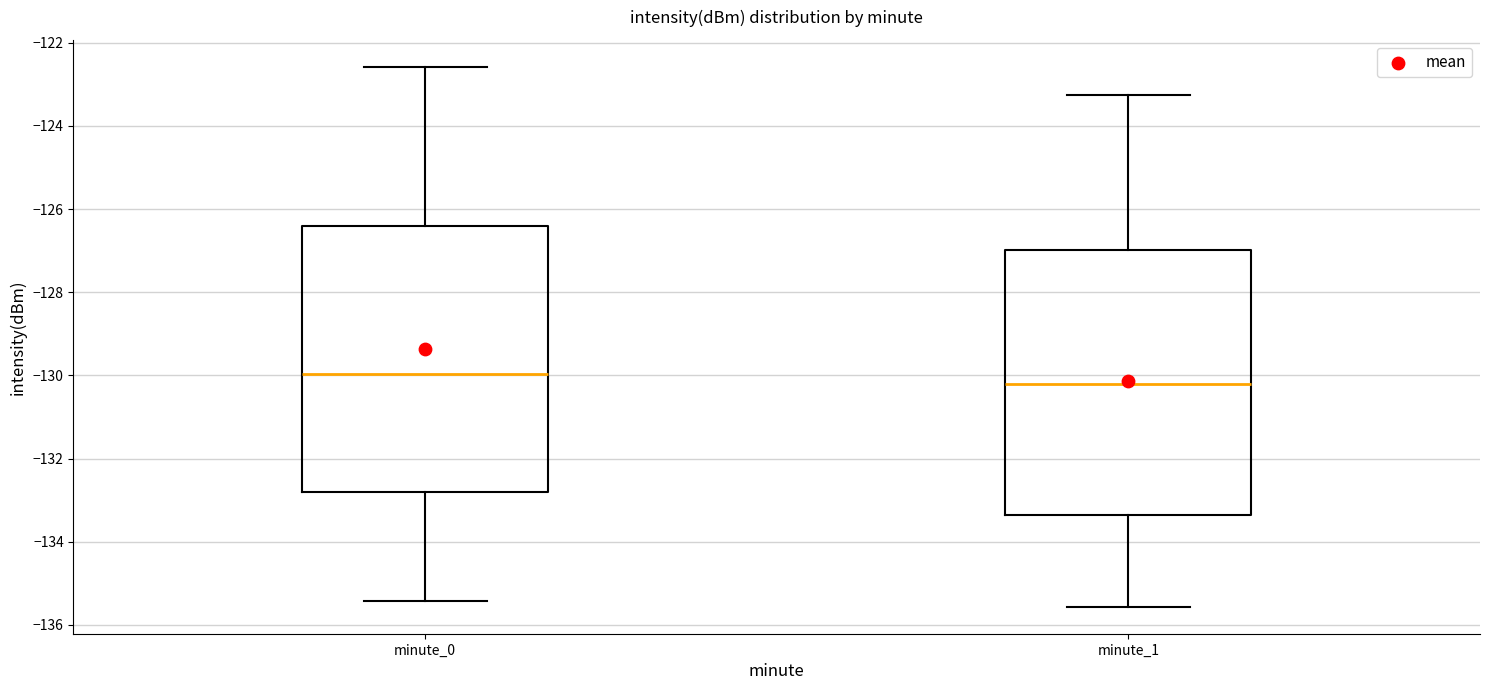

Reading left to right, read every box against the y-axis: the position of its median line, the range the box covers, and the ends of its whiskers. The values are not printed on the chart, so give them approximately, as read against the axis.

minute_0: median -130.0, box -132.8 to -126.4, whiskers -135.4 to -122.6
minute_1: median -130.2, box -133.4 to -127.0, whiskers -135.6 to -123.2